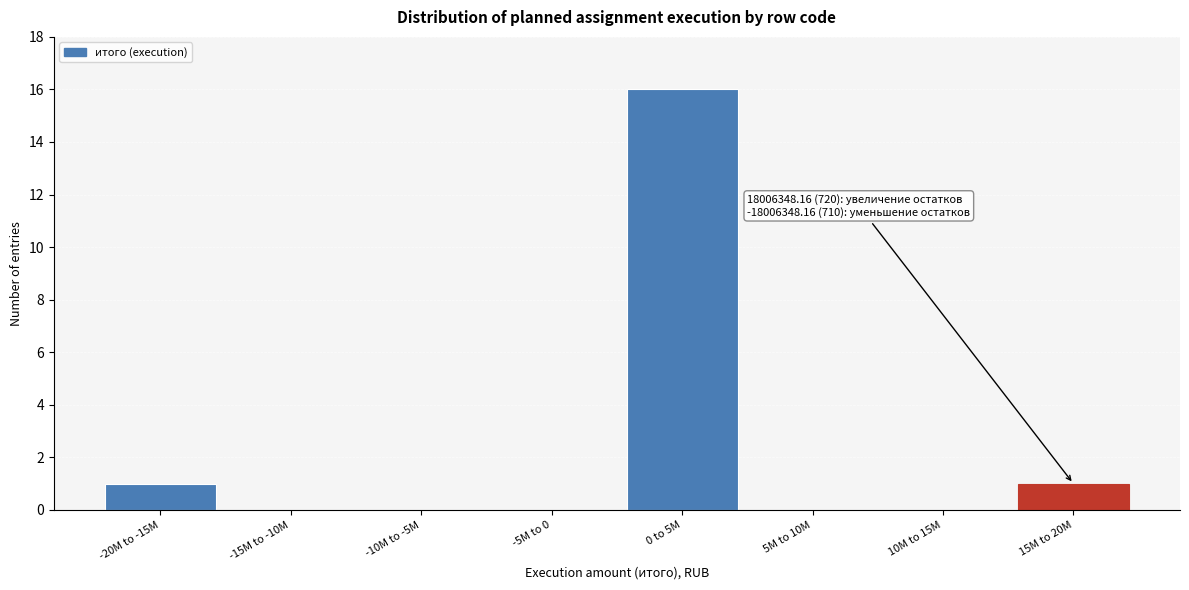

Reading left to right, extract all data points from this chart.

-20M to -15M=1	-15M to -10M=0	-10M to -5M=0	-5M to 0=0	0 to 5M=16	5M to 10M=0	10M to 15M=0	15M to 20M=1